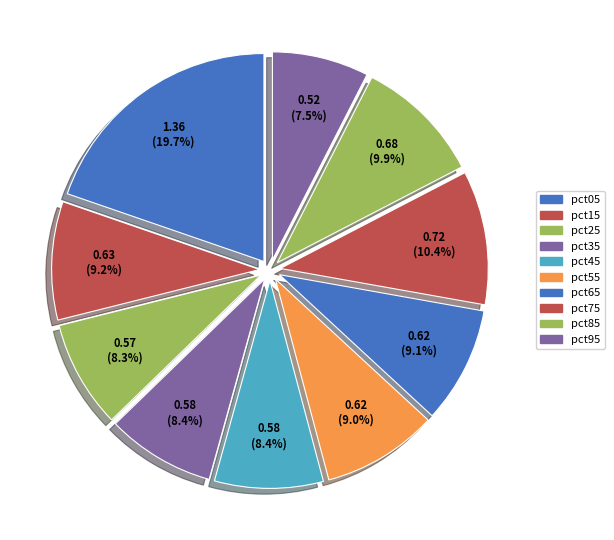

Count the number of slices in the pie.

10